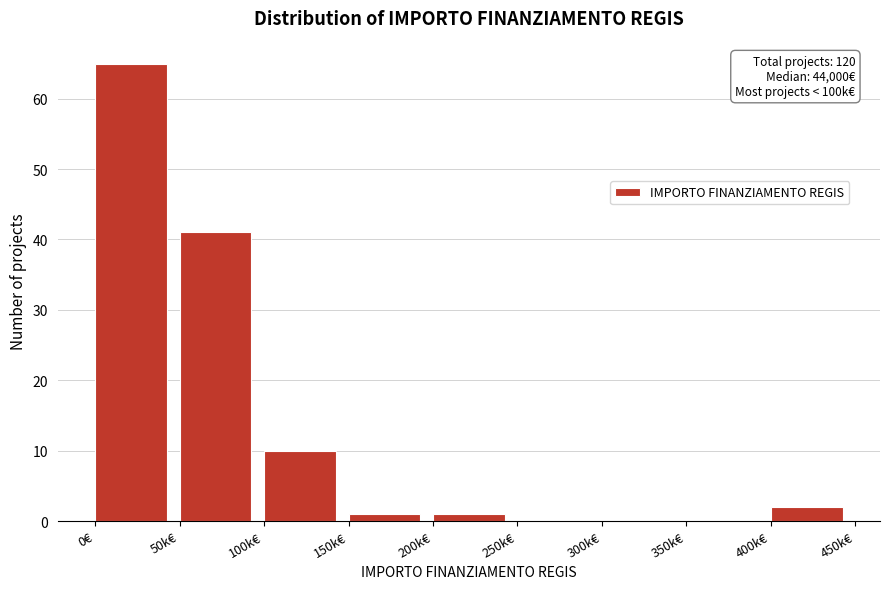

Reading left to right, transcribe all the data shown in this chart.

0€=65	50k€=41	100k€=10	150k€=1	200k€=1	250k€=0	300k€=0	350k€=0	400k€=2